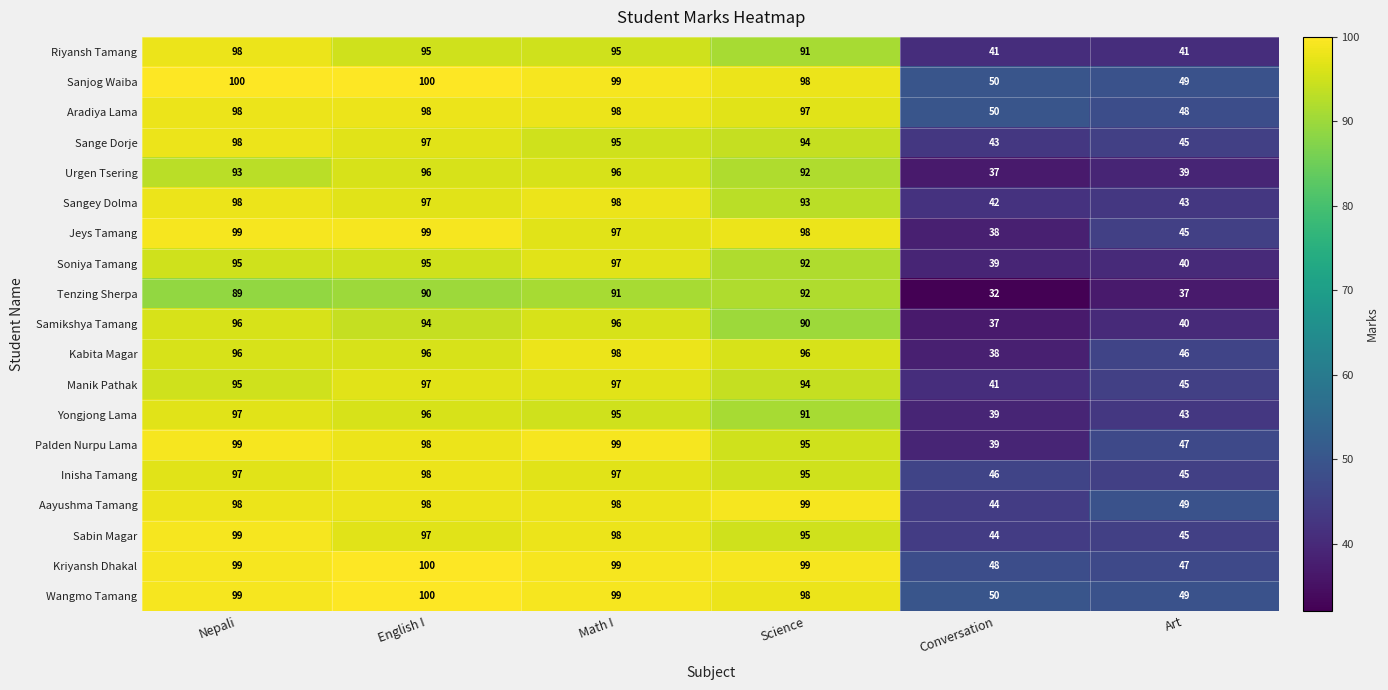

What is the approximate value of Manik Pathak at Conversation, to the nearest 10?

40